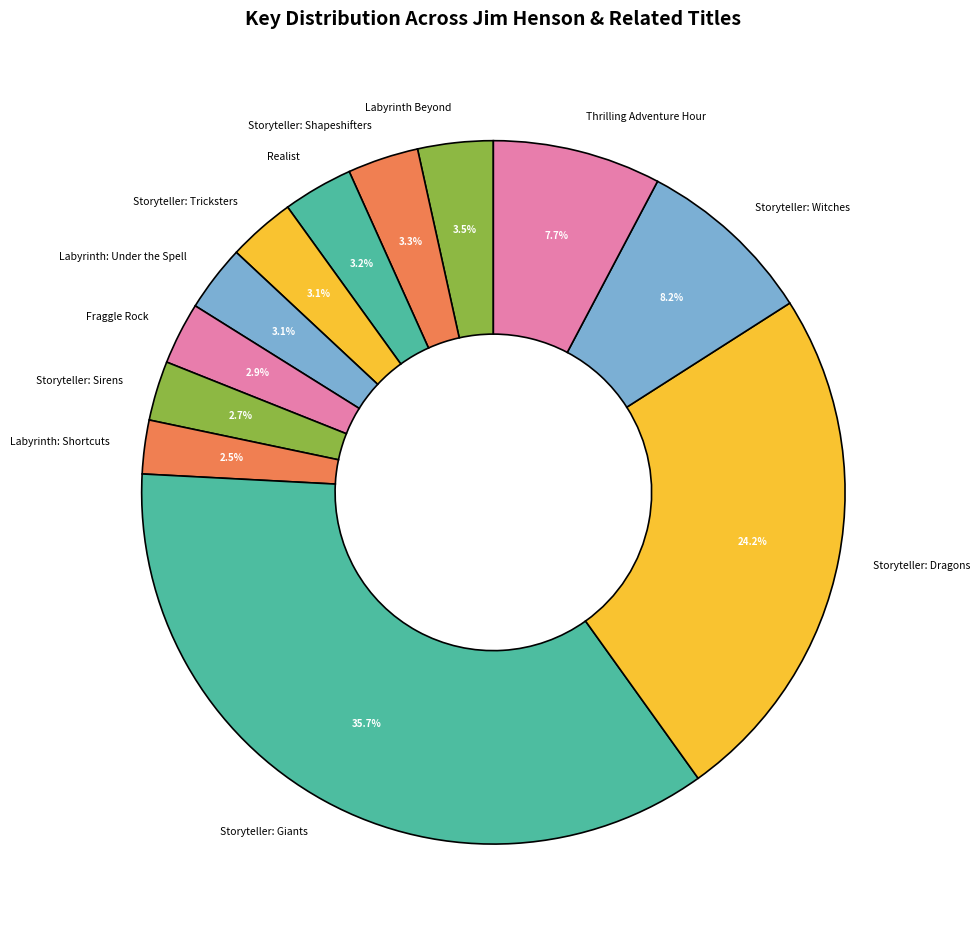

Which category has the biggest portion of the pie?

Storyteller: Giants